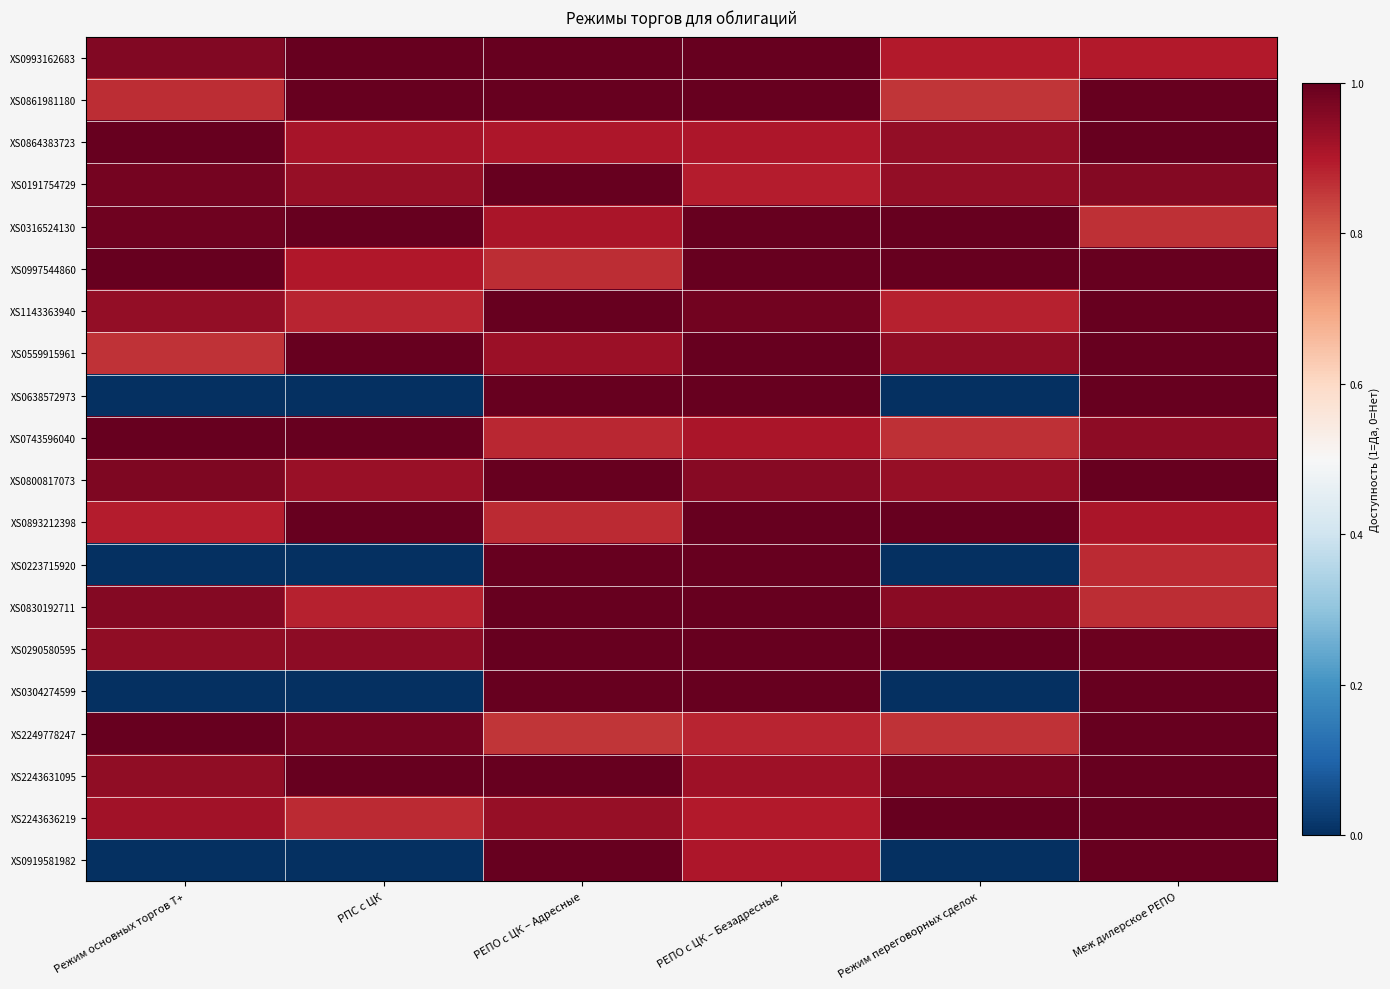

Reading left to right, extract all data points from this chart.

XS0993162683: Режим основных торгов Т+=1.0	РПС с ЦК=1.1	РЕПО с ЦК – Адресные=1.1	РЕПО с ЦК – Безадресные=1.0	Режим переговорных сделок=0.9	Меж дилерское РЕПО=0.9
XS0861981180: Режим основных торгов Т+=0.9	РПС с ЦК=1.1	РЕПО с ЦК – Адресные=1.0	РЕПО с ЦК – Безадресные=1.1	Режим переговорных сделок=0.9	Меж дилерское РЕПО=1.1
XS0864383723: Режим основных торгов Т+=1.1	РПС с ЦК=0.9	РЕПО с ЦК – Адресные=0.9	РЕПО с ЦК – Безадресные=0.9	Режим переговорных сделок=0.9	Меж дилерское РЕПО=1.0
XS0191754729: Режим основных торгов Т+=1.0	РПС с ЦК=0.9	РЕПО с ЦК – Адресные=1.0	РЕПО с ЦК – Безадресные=0.9	Режим переговорных сделок=0.9	Меж дилерское РЕПО=1.0
XS0316524130: Режим основных торгов Т+=1.0	РПС с ЦК=1.1	РЕПО с ЦК – Адресные=0.9	РЕПО с ЦК – Безадресные=1.0	Режим переговорных сделок=1.0	Меж дилерское РЕПО=0.9
XS0997544860: Режим основных торгов Т+=1.0	РПС с ЦК=0.9	РЕПО с ЦК – Адресные=0.9	РЕПО с ЦК – Безадресные=1.1	Режим переговорных сделок=1.1	Меж дилерское РЕПО=1.1
XS1143363940: Режим основных торгов Т+=0.9	РПС с ЦК=0.9	РЕПО с ЦК – Адресные=1.1	РЕПО с ЦК – Безадресные=1.0	Режим переговорных сделок=0.9	Меж дилерское РЕПО=1.0
XS0559915961: Режим основных торгов Т+=0.9	РПС с ЦК=1.1	РЕПО с ЦК – Адресные=0.9	РЕПО с ЦК – Безадресные=1.0	Режим переговорных сделок=0.9	Меж дилерское РЕПО=1.0
XS0638572973: Режим основных торгов Т+=0.0	РПС с ЦК=0.0	РЕПО с ЦК – Адресные=1.1	РЕПО с ЦК – Безадресные=1.1	Режим переговорных сделок=0.0	Меж дилерское РЕПО=1.1
XS0743596040: Режим основных торгов Т+=1.0	РПС с ЦК=1.1	РЕПО с ЦК – Адресные=0.9	РЕПО с ЦК – Безадресные=0.9	Режим переговорных сделок=0.9	Меж дилерское РЕПО=0.9
XS0800817073: Режим основных торгов Т+=1.0	РПС с ЦК=0.9	РЕПО с ЦК – Адресные=1.1	РЕПО с ЦК – Безадресные=1.0	Режим переговорных сделок=0.9	Меж дилерское РЕПО=1.0
XS0893212398: Режим основных торгов Т+=0.9	РПС с ЦК=1.1	РЕПО с ЦК – Адресные=0.9	РЕПО с ЦК – Безадресные=1.1	Режим переговорных сделок=1.1	Меж дилерское РЕПО=0.9
XS0223715920: Режим основных торгов Т+=0.0	РПС с ЦК=0.0	РЕПО с ЦК – Адресные=1.1	РЕПО с ЦК – Безадресные=1.1	Режим переговорных сделок=0.0	Меж дилерское РЕПО=0.9
XS0830192711: Режим основных торгов Т+=1.0	РПС с ЦК=0.9	РЕПО с ЦК – Адресные=1.1	РЕПО с ЦК – Безадресные=1.0	Режим переговорных сделок=0.9	Меж дилерское РЕПО=0.9
XS0290580595: Режим основных торгов Т+=0.9	РПС с ЦК=0.9	РЕПО с ЦК – Адресные=1.1	РЕПО с ЦК – Безадресные=1.0	Режим переговорных сделок=1.1	Меж дилерское РЕПО=1.0
XS0304274599: Режим основных торгов Т+=0.0	РПС с ЦК=0.0	РЕПО с ЦК – Адресные=1.1	РЕПО с ЦК – Безадресные=1.0	Режим переговорных сделок=0.0	Меж дилерское РЕПО=1.0
XS2249778247: Режим основных торгов Т+=1.0	РПС с ЦК=1.0	РЕПО с ЦК – Адресные=0.9	РЕПО с ЦК – Безадресные=0.9	Режим переговорных сделок=0.9	Меж дилерское РЕПО=1.0
XS2243631095: Режим основных торгов Т+=0.9	РПС с ЦК=1.0	РЕПО с ЦК – Адресные=1.1	РЕПО с ЦК – Безадресные=0.9	Режим переговорных сделок=1.0	Меж дилерское РЕПО=1.1
XS2243636219: Режим основных торгов Т+=0.9	РПС с ЦК=0.9	РЕПО с ЦК – Адресные=0.9	РЕПО с ЦК – Безадресные=0.9	Режим переговорных сделок=1.1	Меж дилерское РЕПО=1.1
XS0919581982: Режим основных торгов Т+=0.0	РПС с ЦК=0.0	РЕПО с ЦК – Адресные=1.1	РЕПО с ЦК – Безадресные=0.9	Режим переговорных сделок=0.0	Меж дилерское РЕПО=1.0